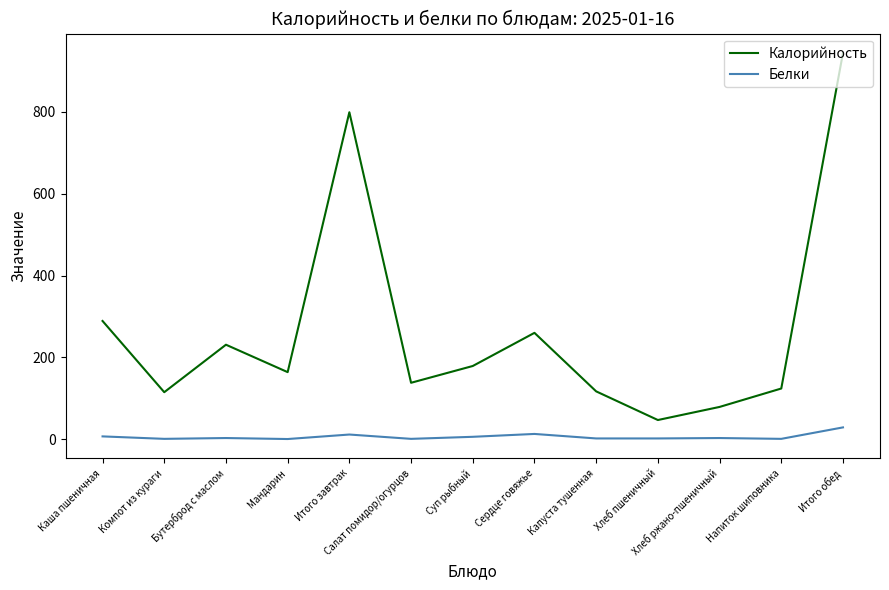

True or false: Калорийность and Белки intersect in this chart.

False